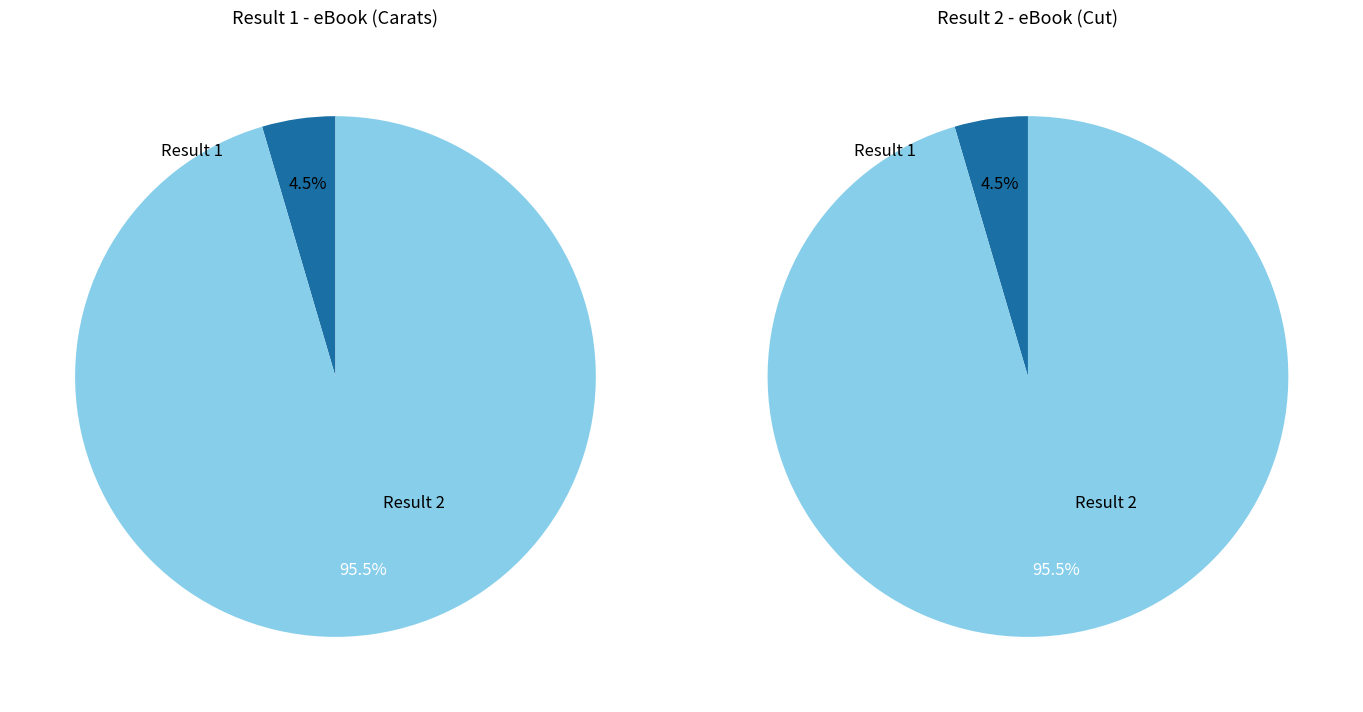

What is the change in value from 1 to 2?

+2017064531